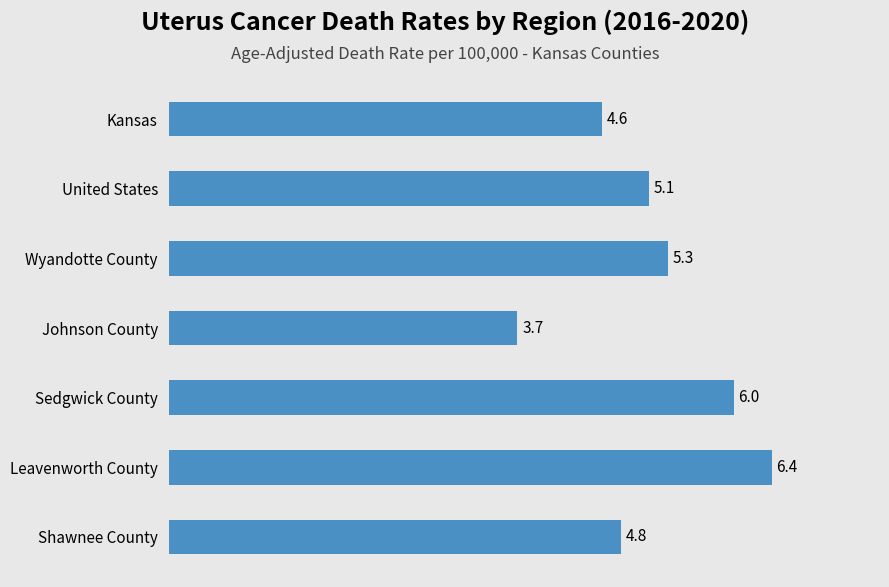

How many values exceed 5?

4